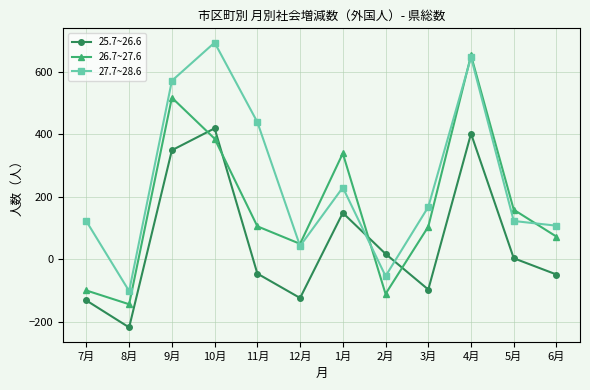

What is the value of the 25.7~26.6 point at the 7th from the left?

149